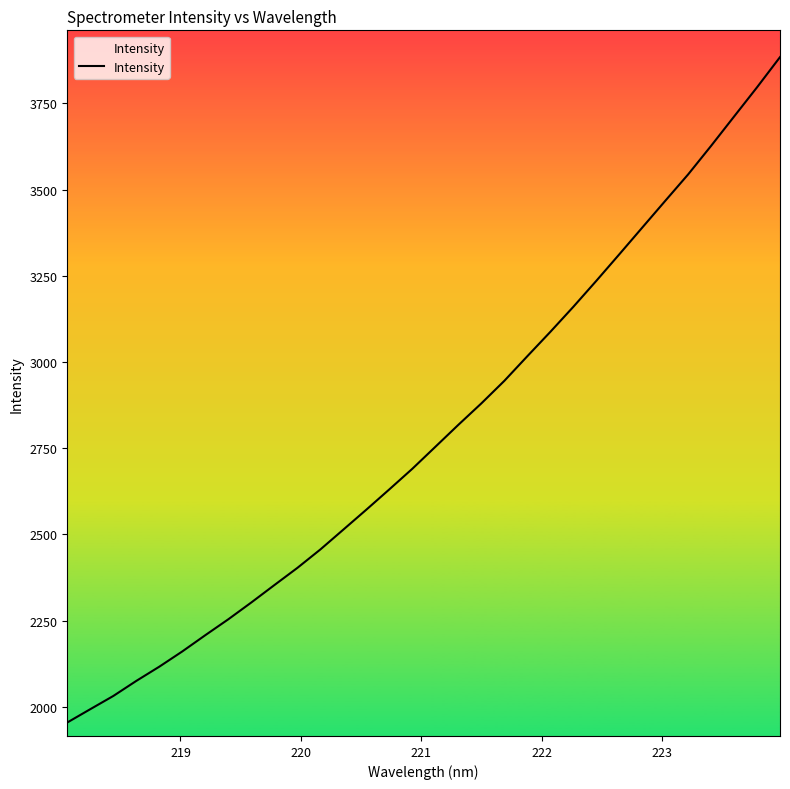

What is the difference between the maximum and minimum values?

1929.9